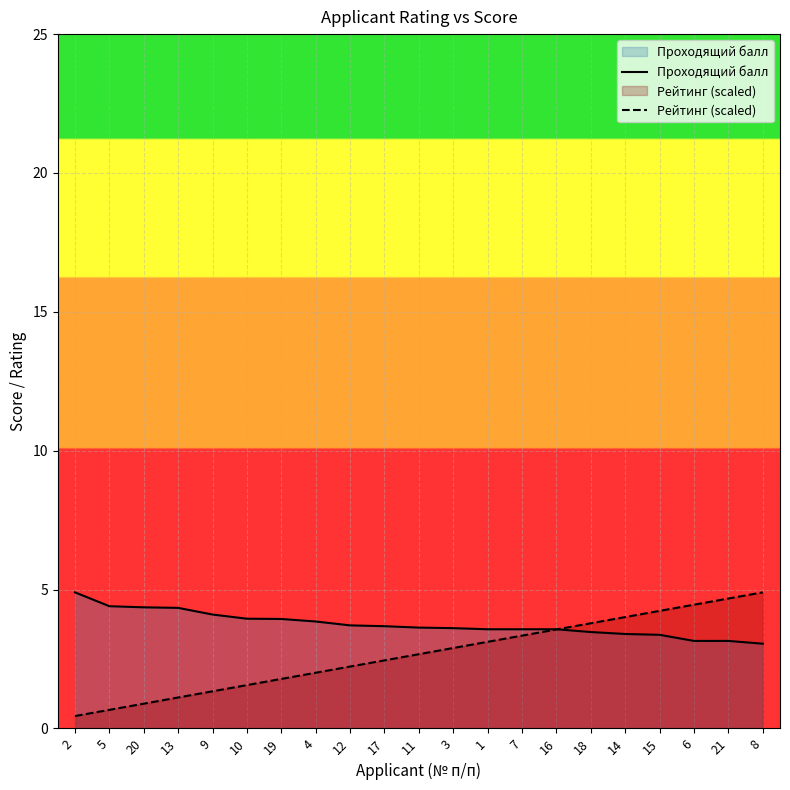

Where is Рейтинг (scaled) nearest to the value 2?

4